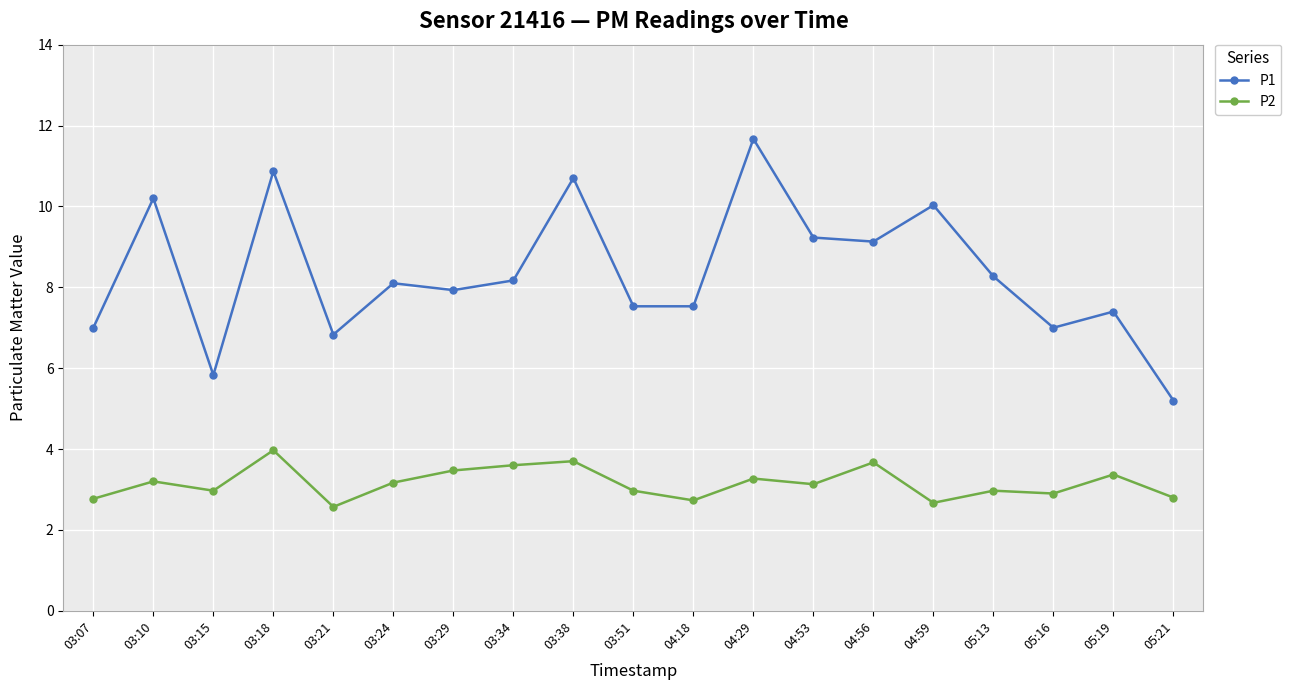

Is it true that P1 equals 3.7 at 05:19?

False